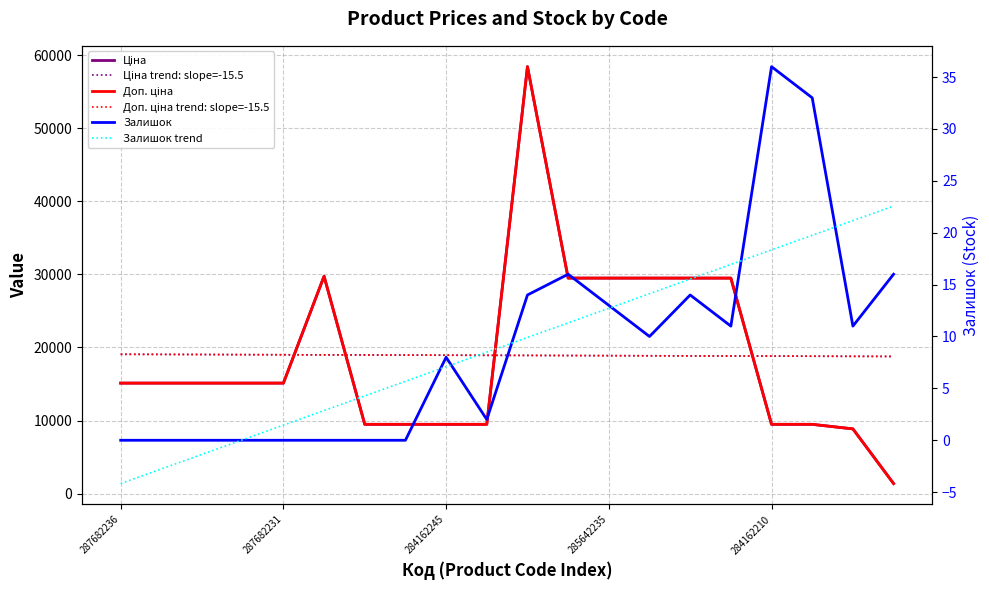

List the series in order of their peak value, lowest first.

Залишок trend, Залишок, Ціна trend: slope=-15.5, Доп. ціна trend: slope=-15.5, Ціна, Доп. ціна